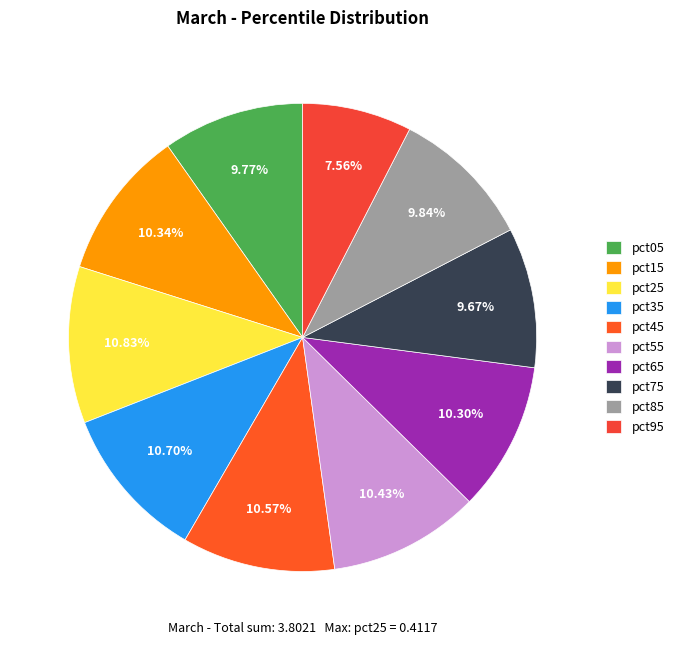

Which has a higher value, pct95 or pct45?

pct45